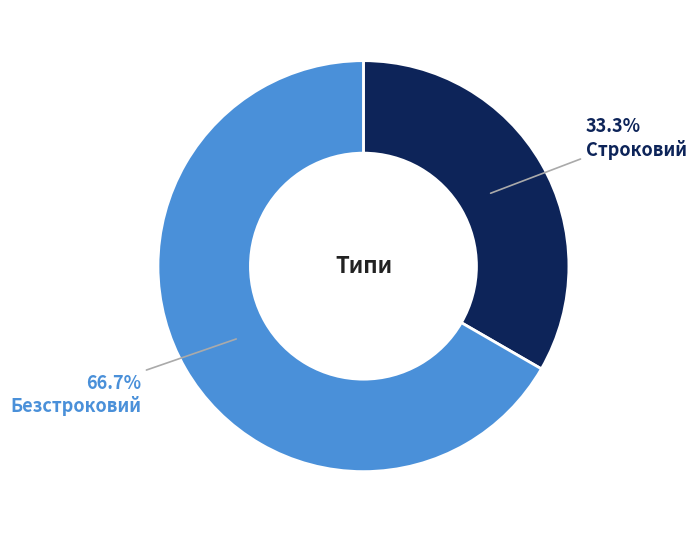

How much of the chart is everything except Строковий?

66.7%